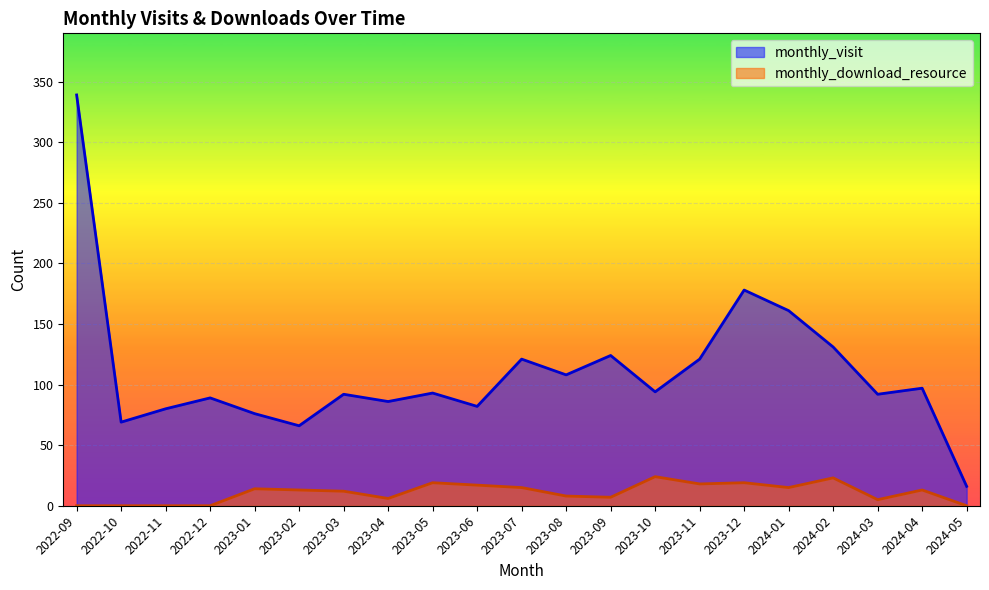

Between 2023-10 and 2023-11, which series saw the biggest shift?

monthly_visit